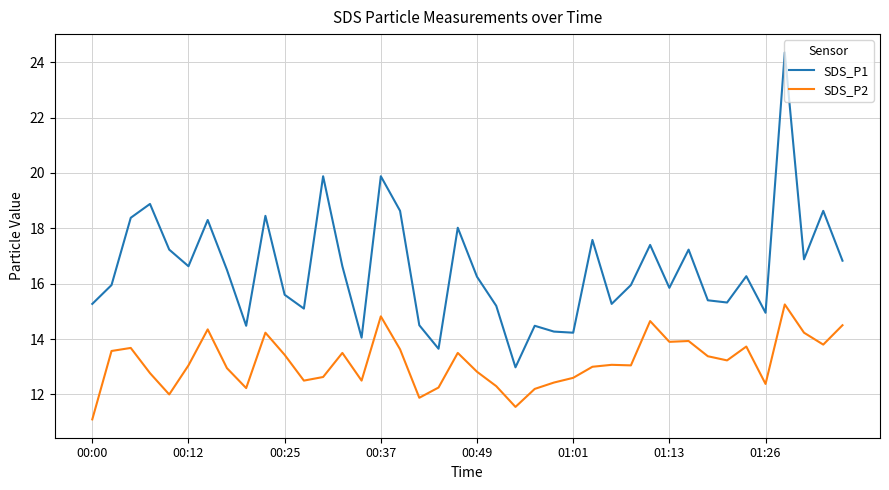

Rank the series by their maximum value, from lowest to highest.

SDS_P2, SDS_P1